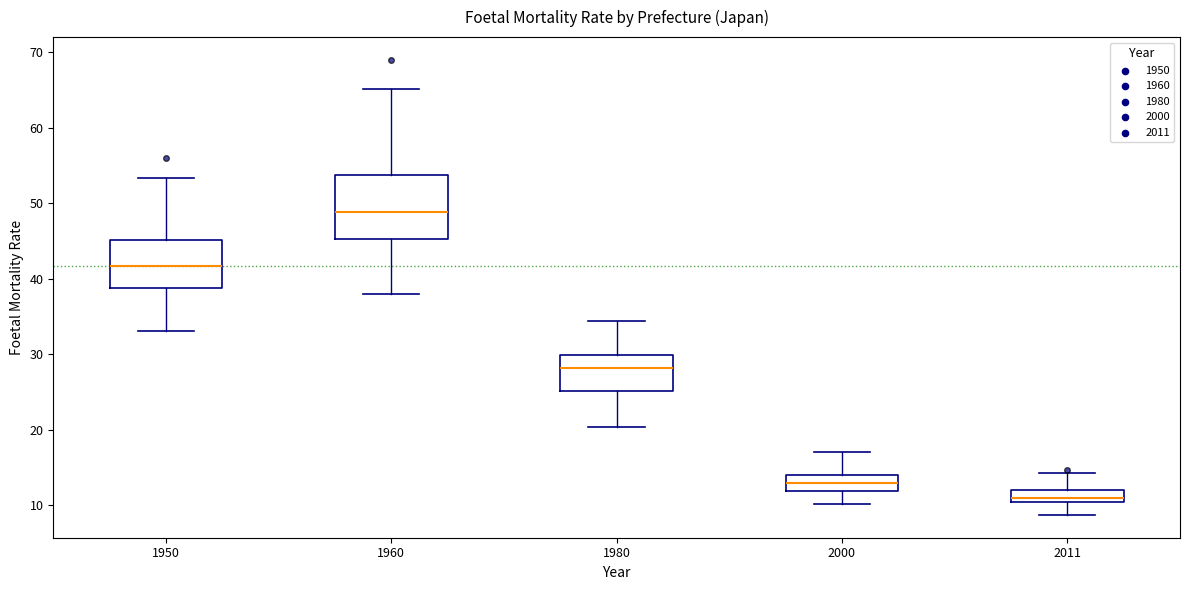

Which box is the tallest, from its lower edge to its upper edge?

1960